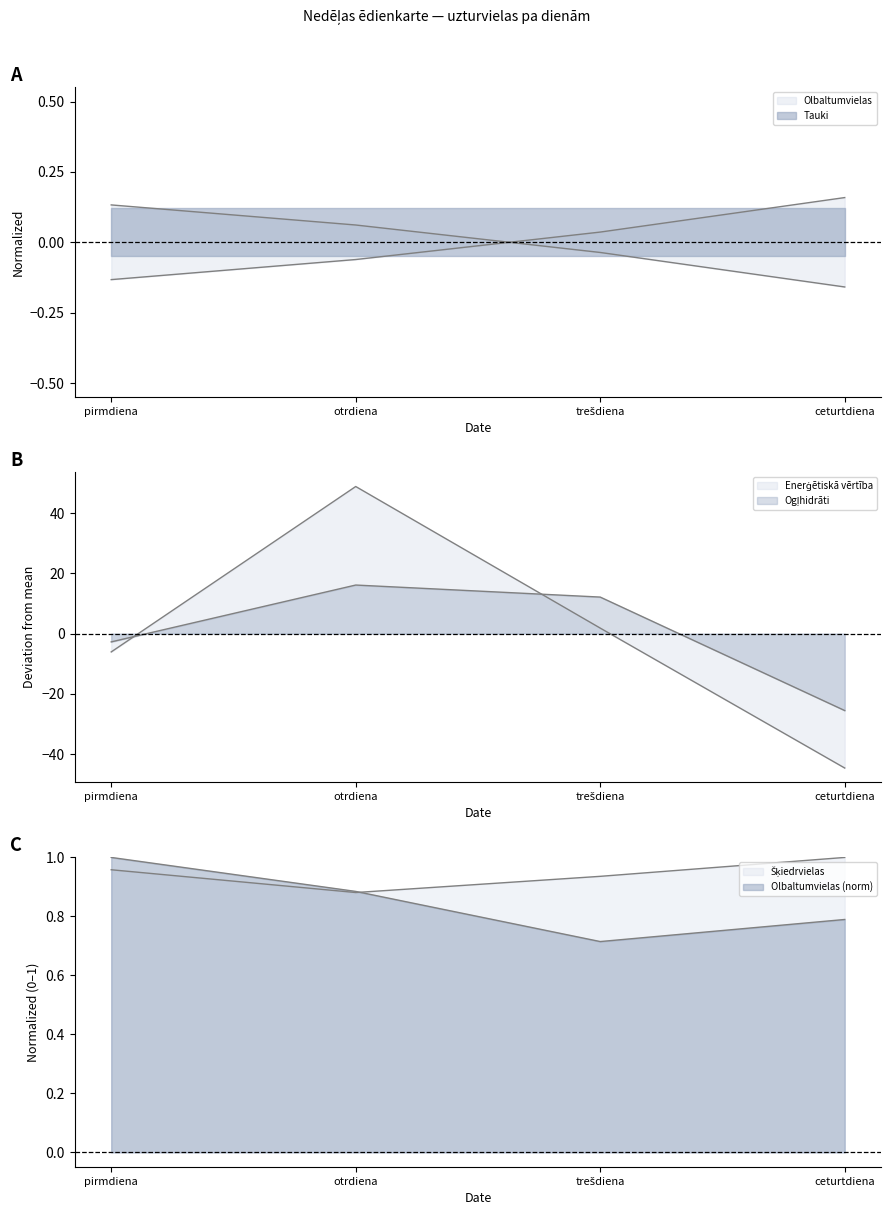

How many lines are shown in the chart?

4